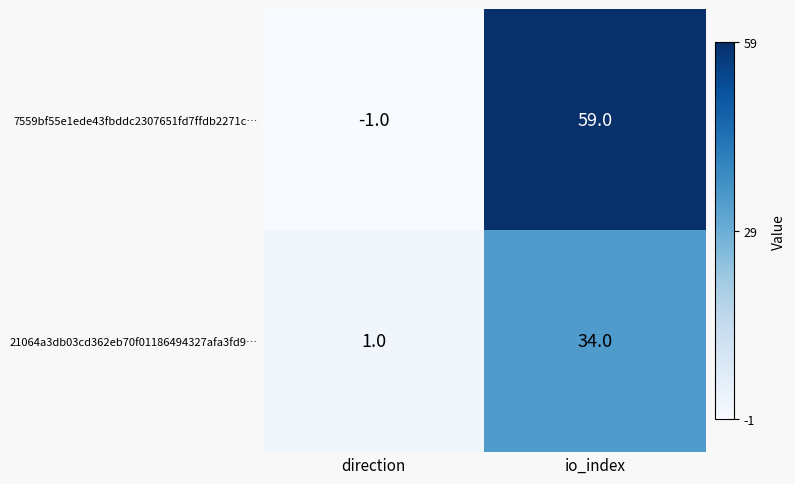

Which series has the largest range (max minus min)?

7559bf55e1ede43fbddc2307651fd7ffdb2271c…